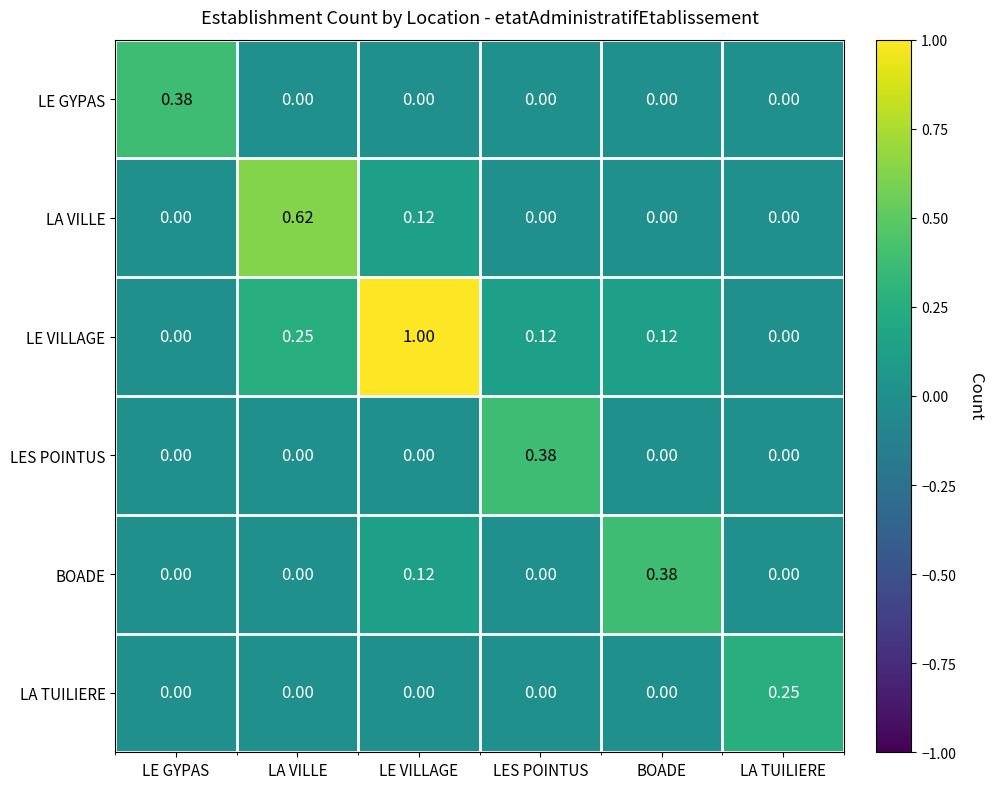

Which series has the widest spread of values?

LE VILLAGE